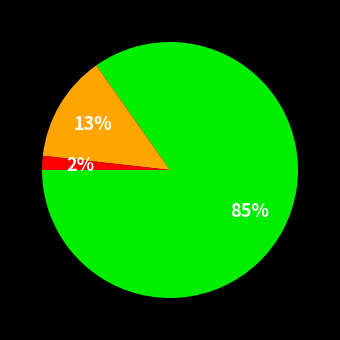

To the nearest percent, what is the average slice percentage?

33%